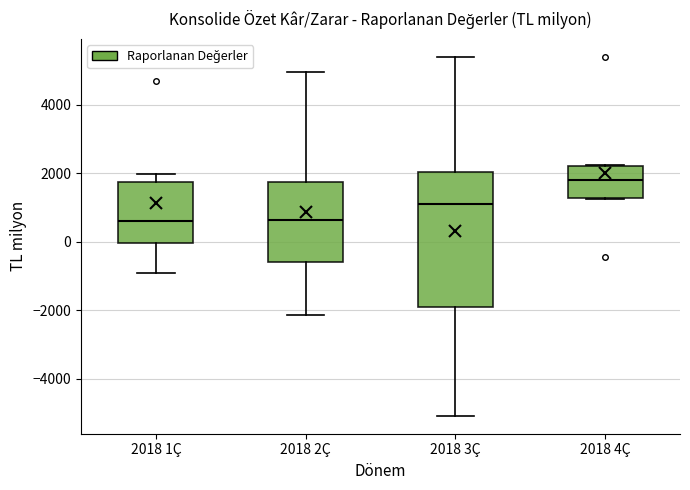

Which box is the tallest, from its lower edge to its upper edge?

2018 3Ç